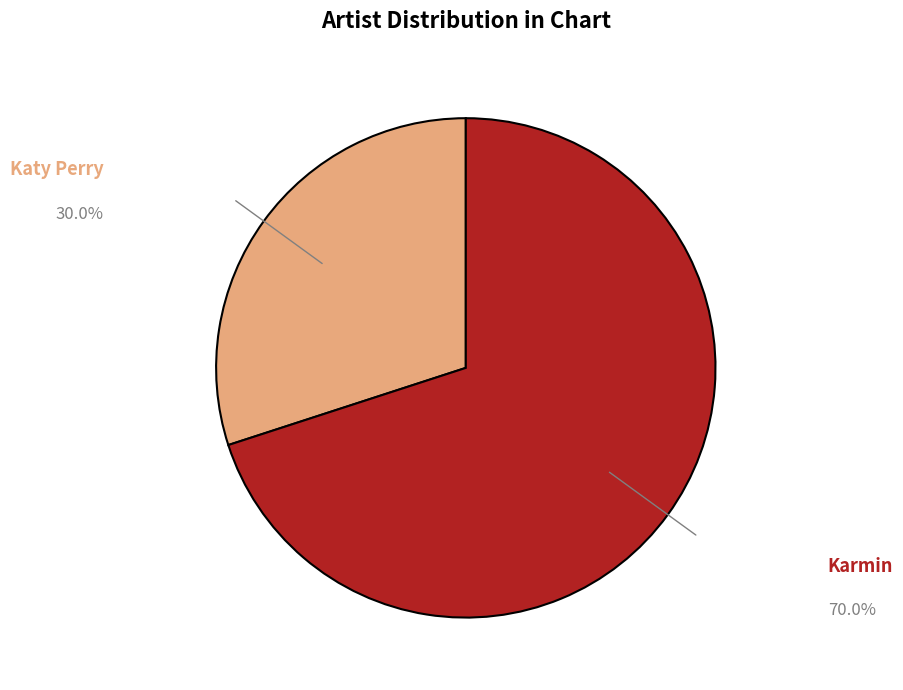

Is there a majority slice in this chart?

Yes